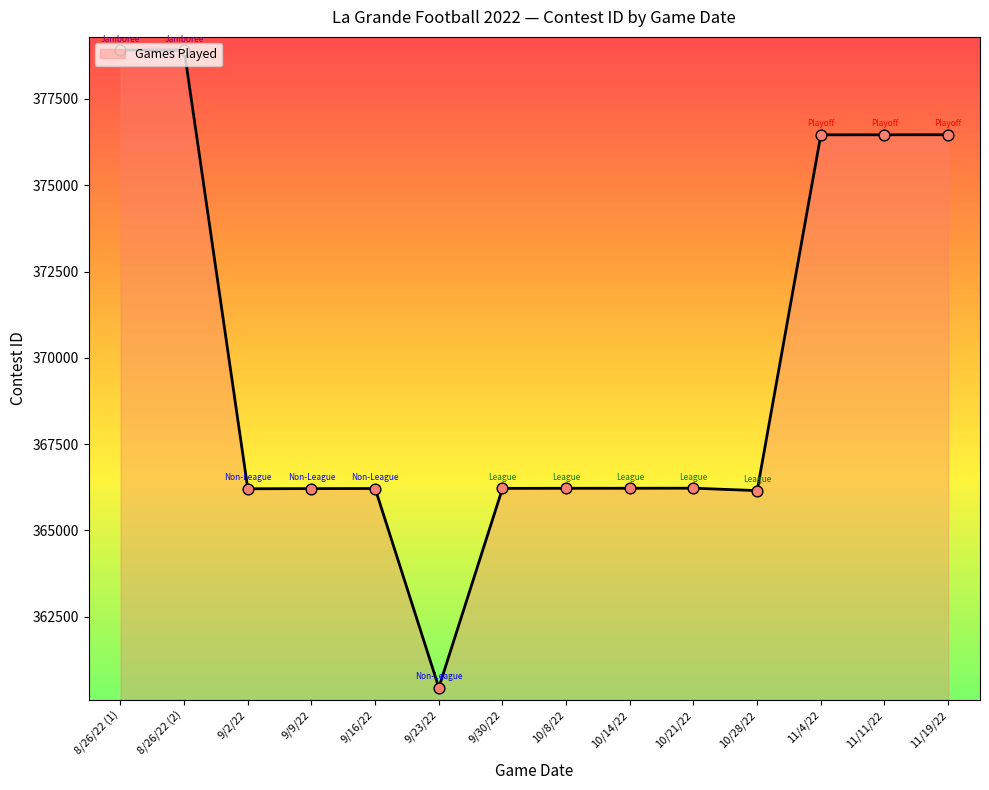

Which has a higher value, 9/23/22 or 9/16/22?

9/16/22